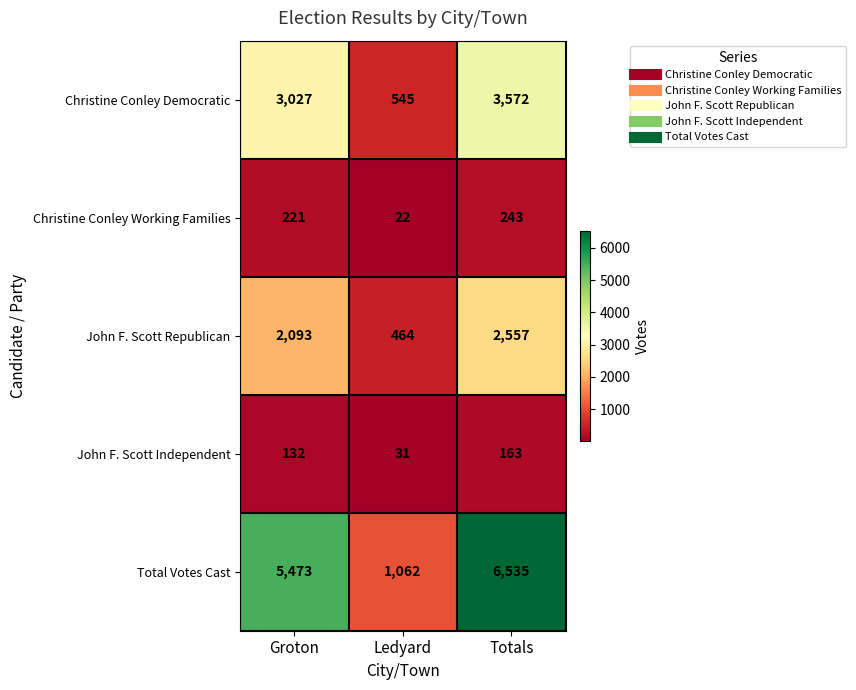

How many data points in John F. Scott Republican are less than 2093?

1